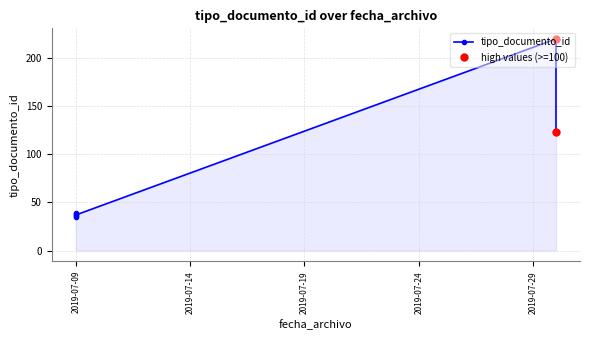

What is the approximate value at 2019-07-30, to the nearest 50?

200